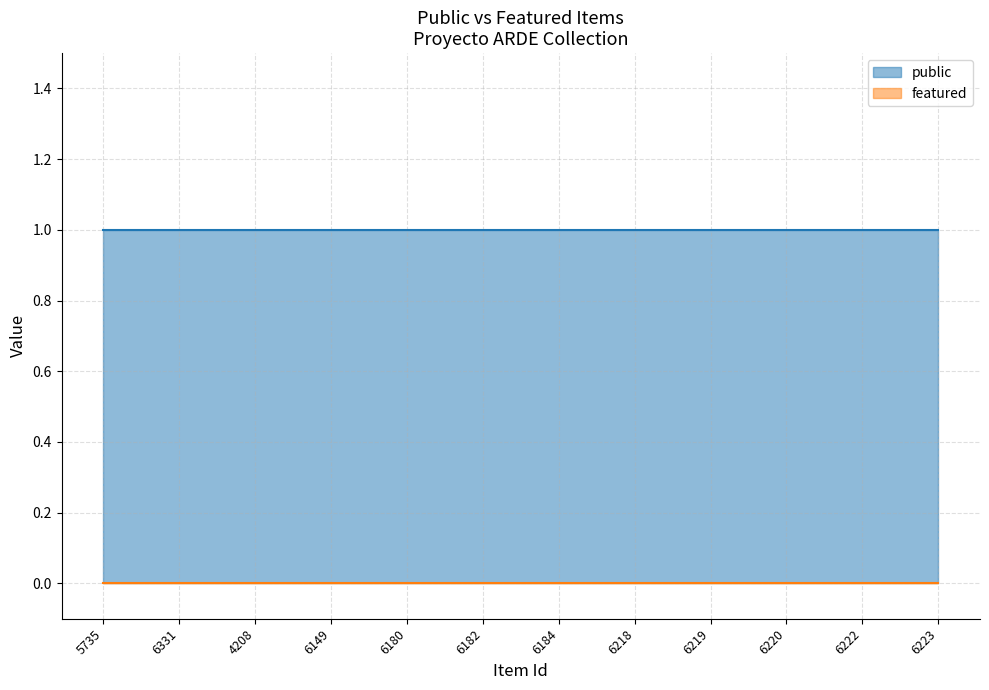

List the series in order of their peak value, lowest first.

featured, public